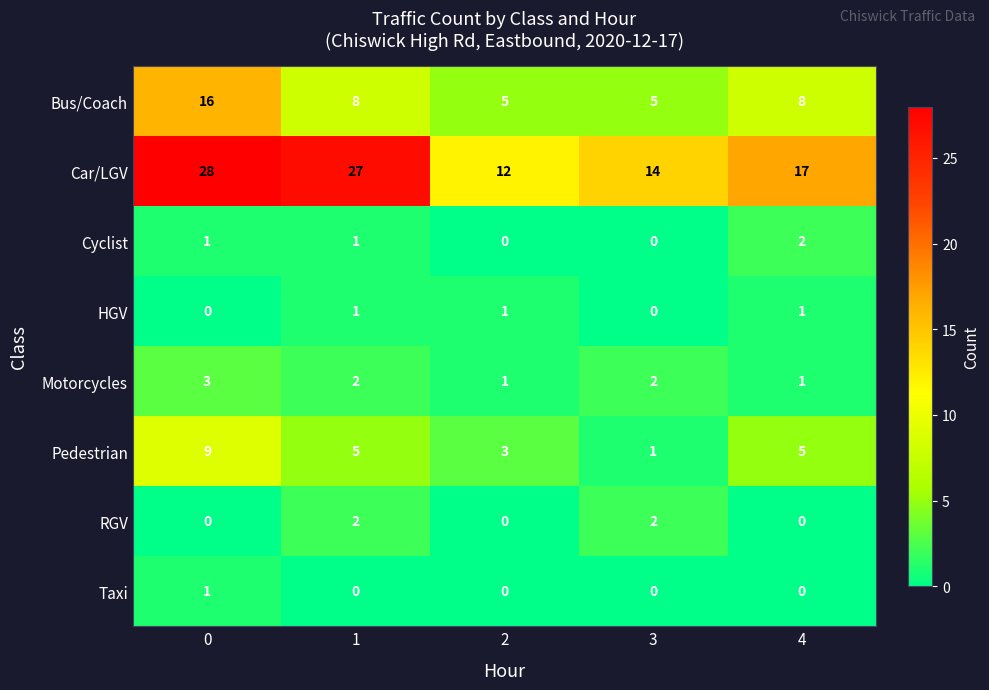

Which series has the largest total across all categories?

Car/LGV